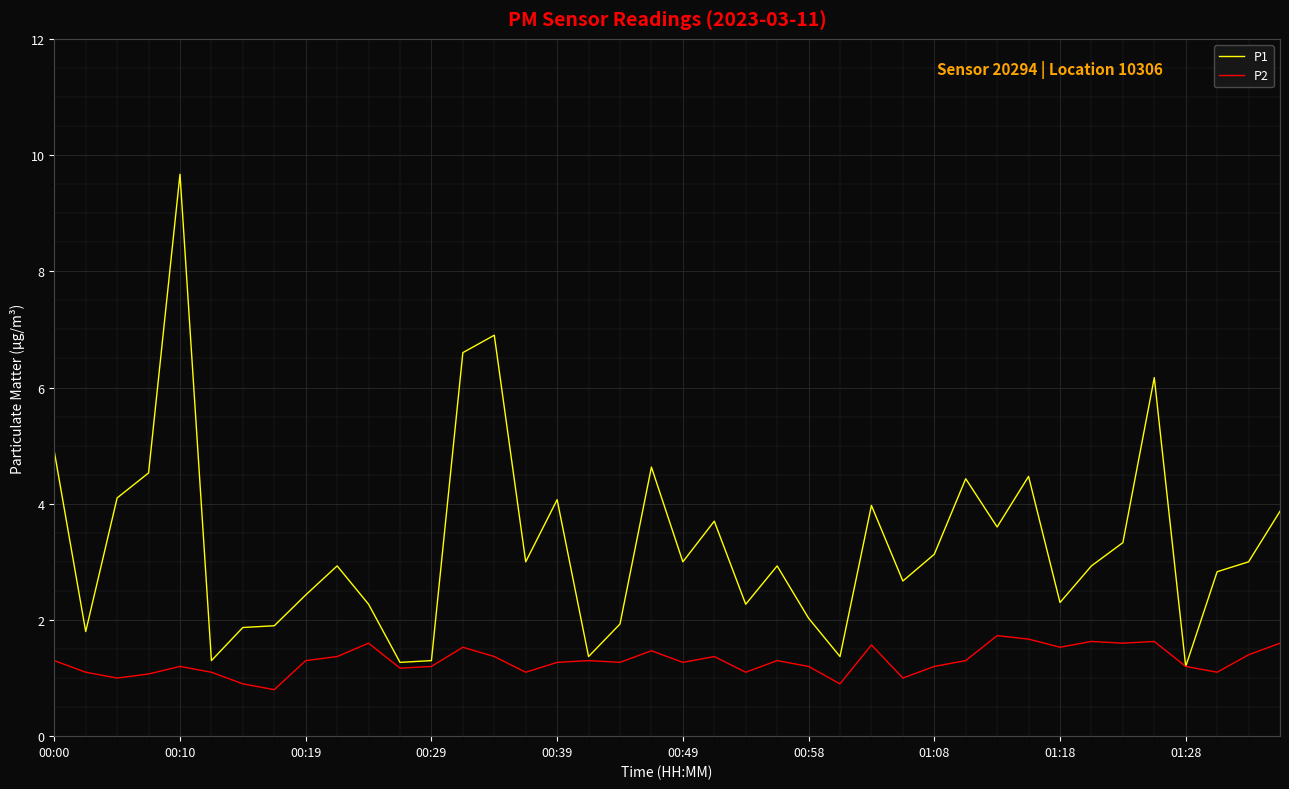

What is the smallest value displayed?

0.8